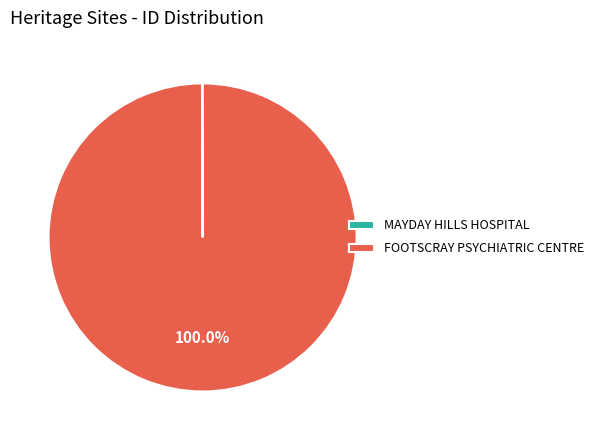

What is the largest slice in the pie chart?

FOOTSCRAY PSYCHIATRIC CENTRE